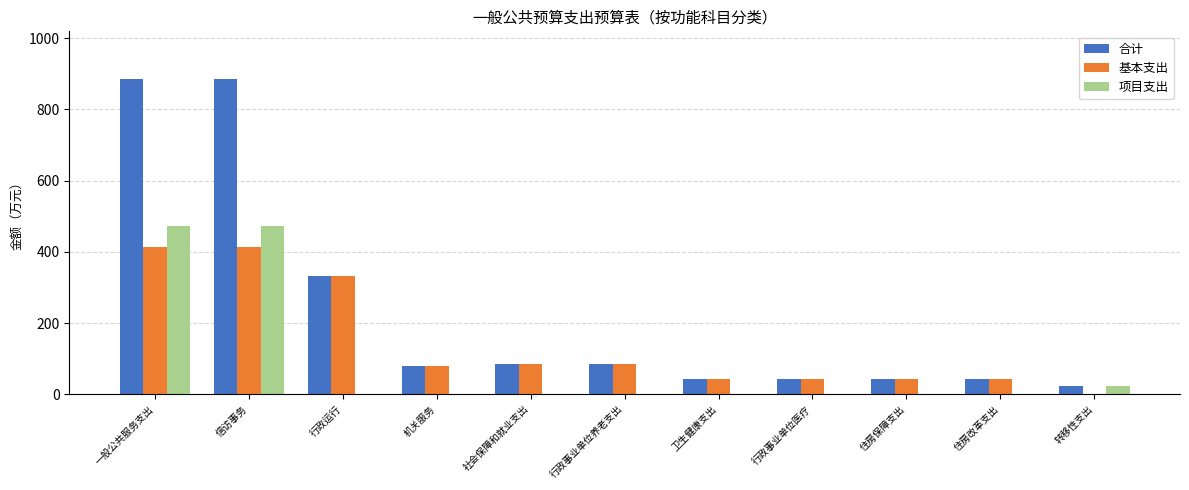

The 项目支出 series shows 0.0 at 机关服务. True or false?

True